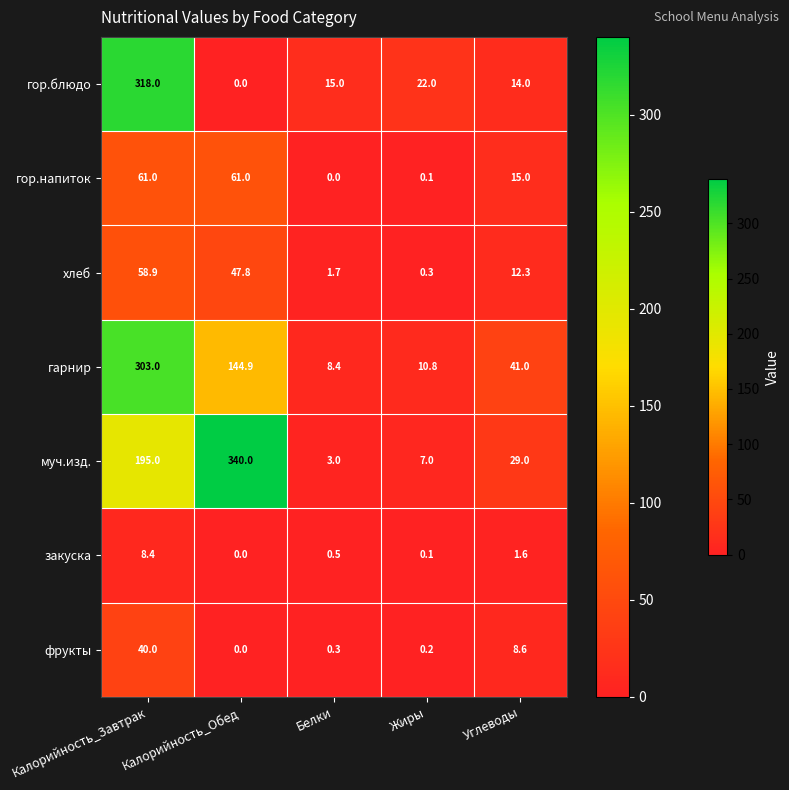

True or false: закуска has a value of 0.5 at Белки.

True